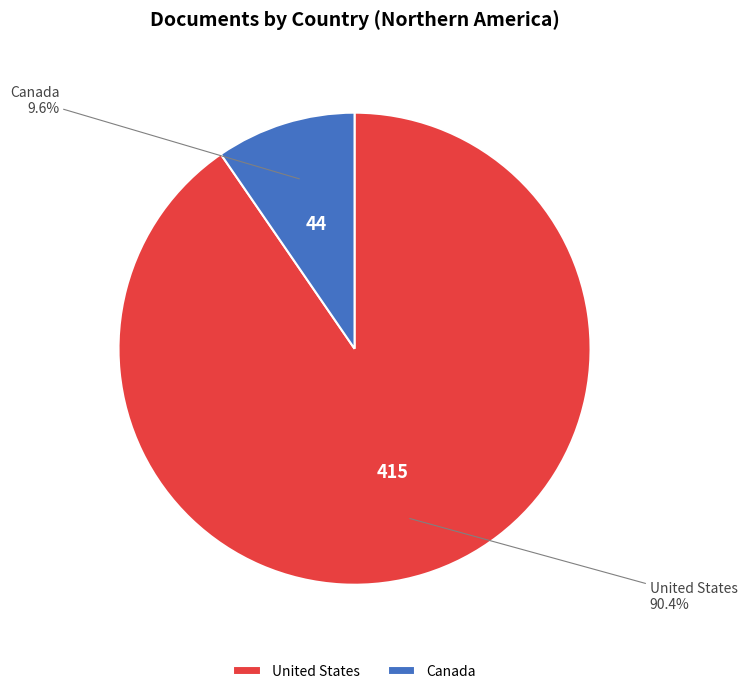

How much of the chart is everything except Canada?

90.4%